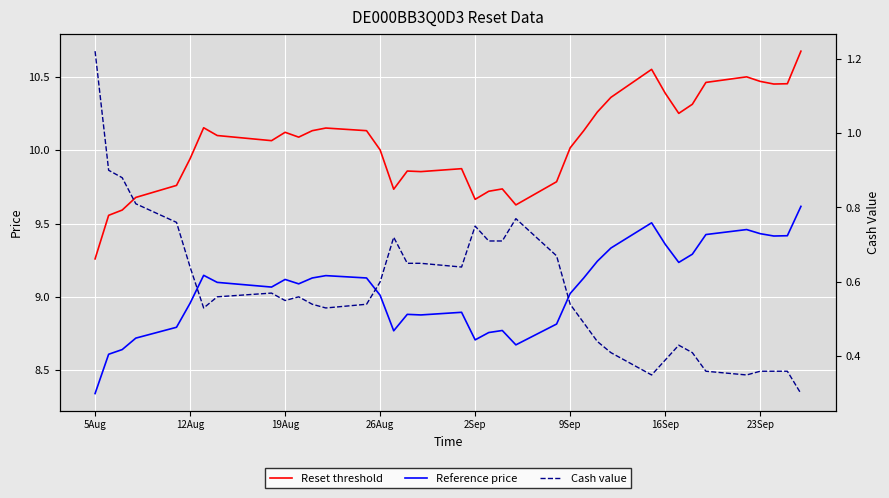

What is the average value of the Reference price series?

9.1